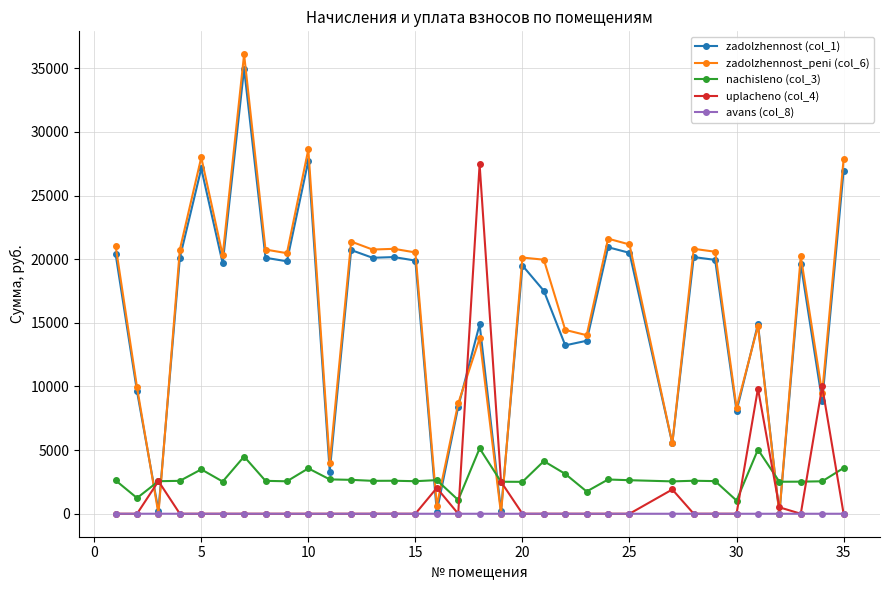

After their last crossing, which series has the higher values: zadolzhennost_peni (col_6) or uplacheno (col_4)?

zadolzhennost_peni (col_6)